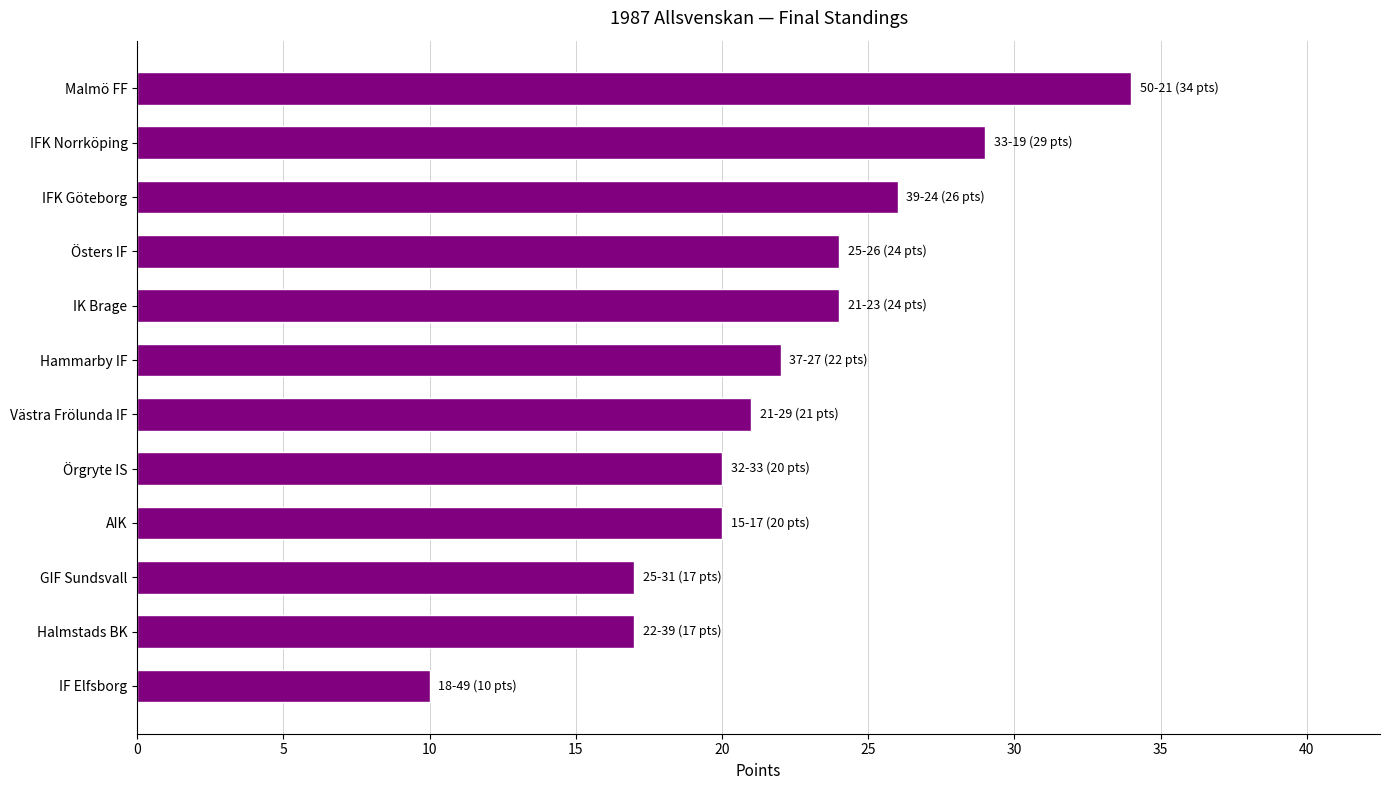

What is the change in value from IFK Göteborg to Halmstads BK?

-9